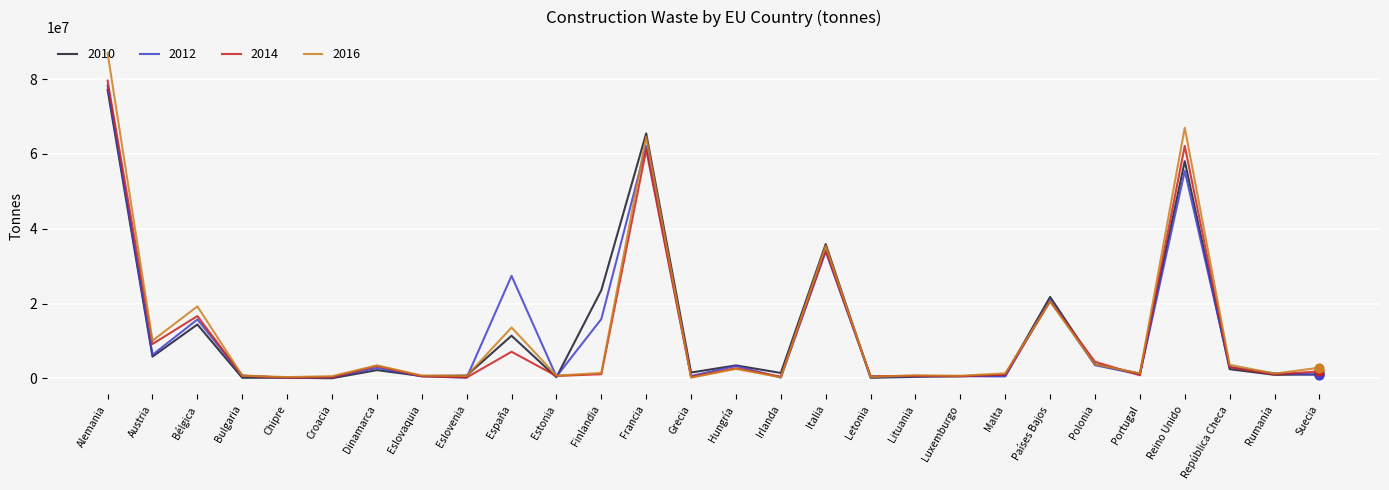

Which series has the widest spread of values?

2016